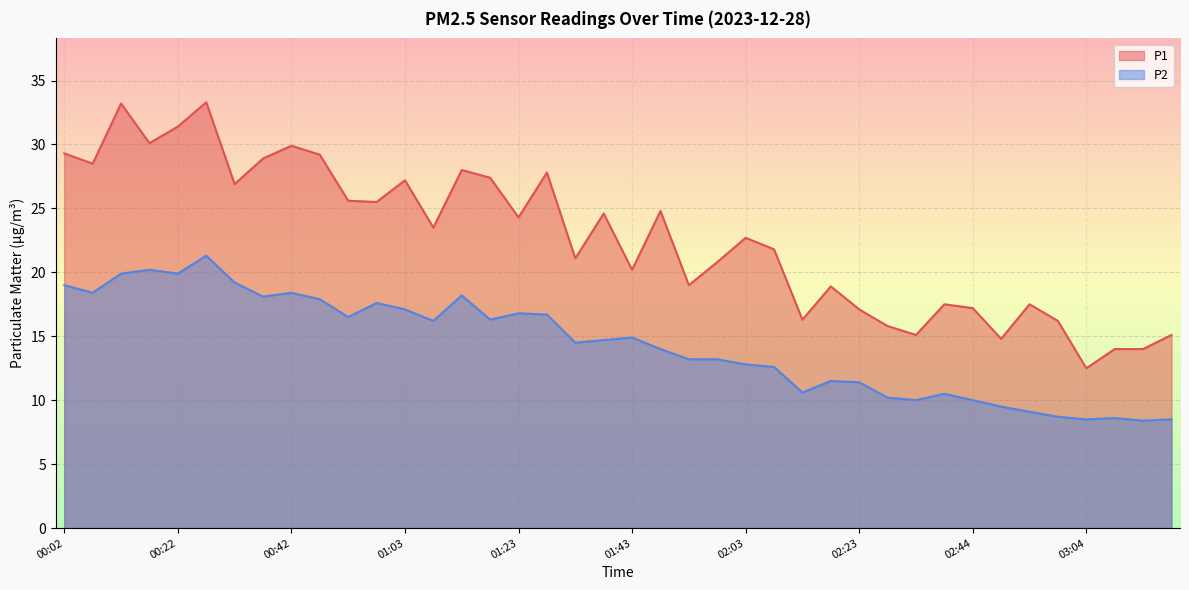

Is it true that P1 equals 5.9 at 02:03?

False